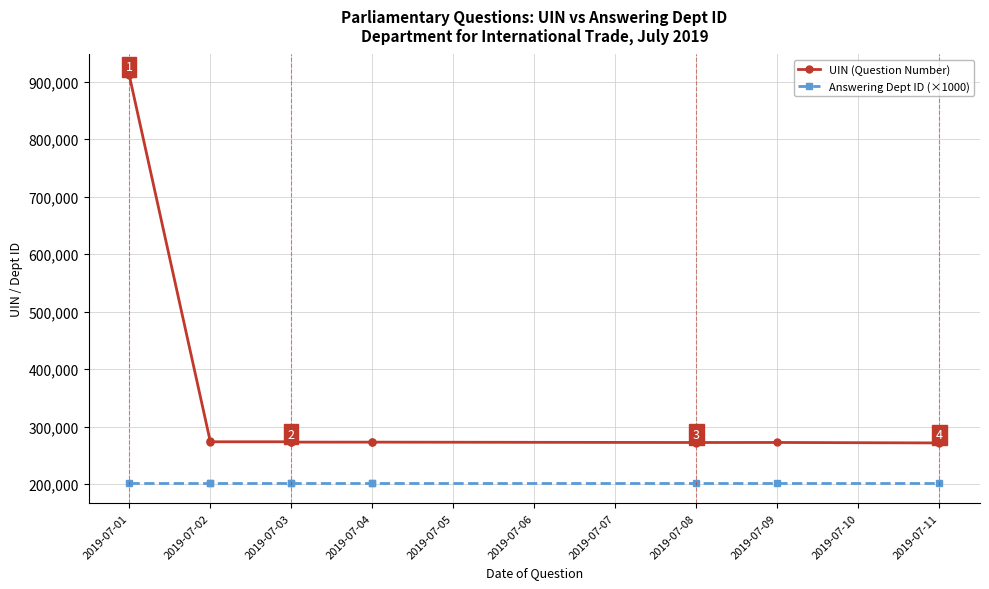

True or false: Answering Dept ID (×1000) has more than 1 points higher than both neighbors.

False